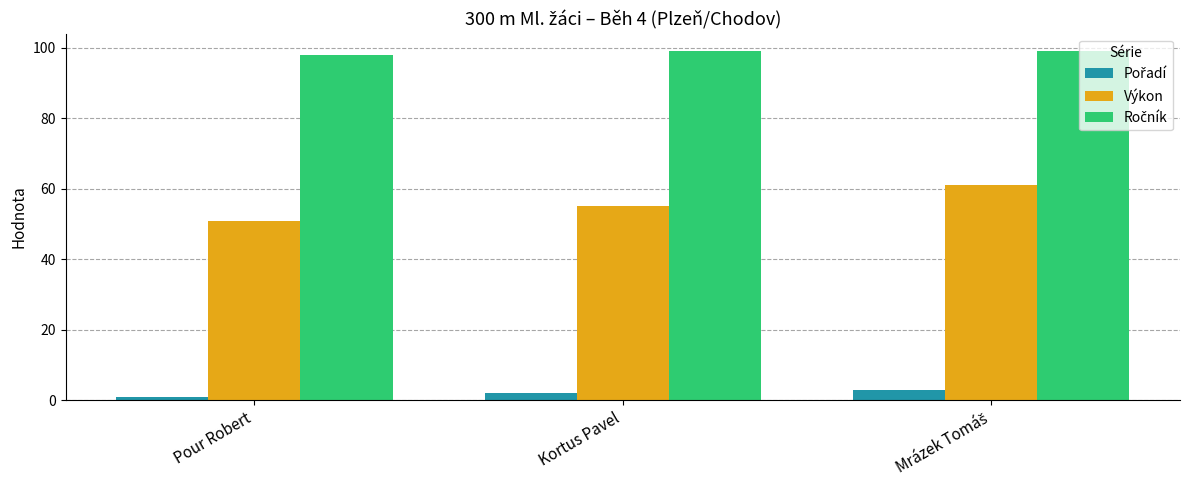

Which series has the largest range (max minus min)?

Výkon